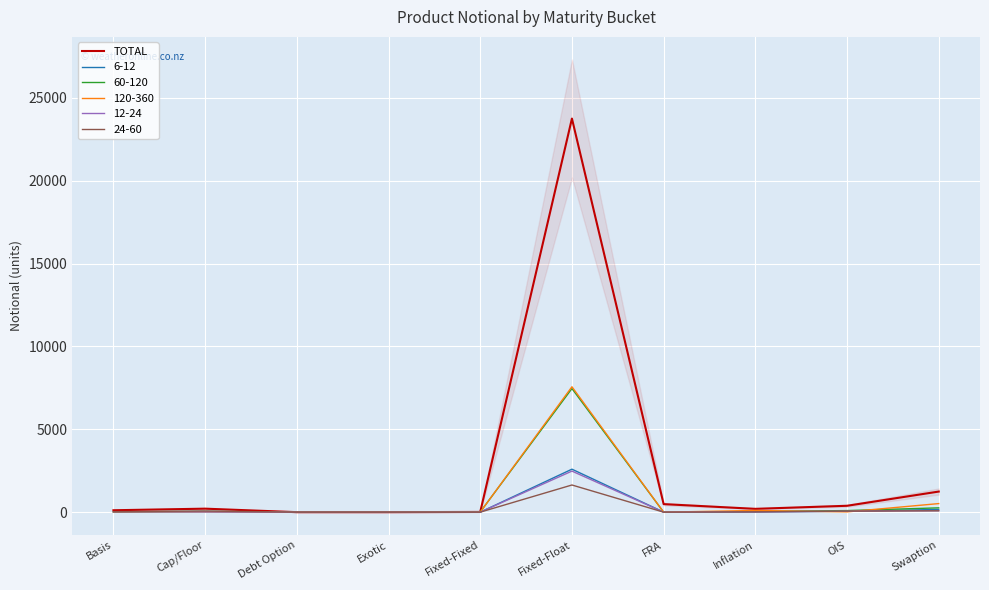

What position from the right is Exotic?

7